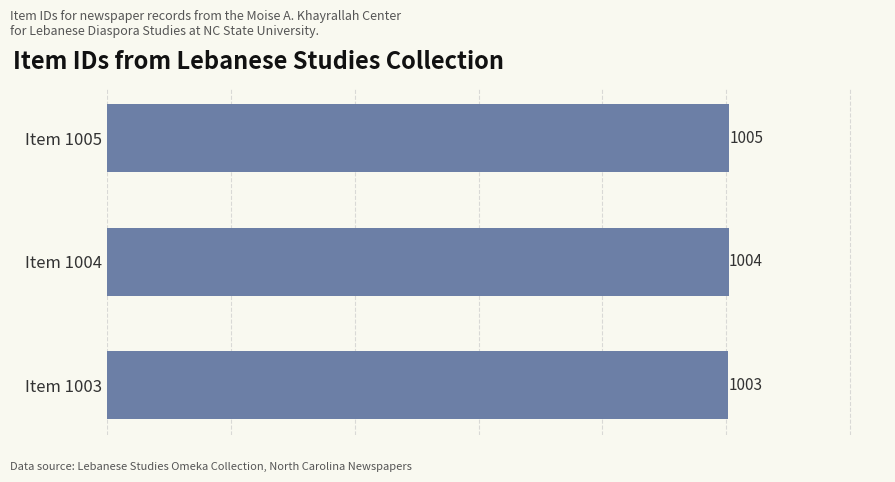

Count the number of categories in the chart.

3